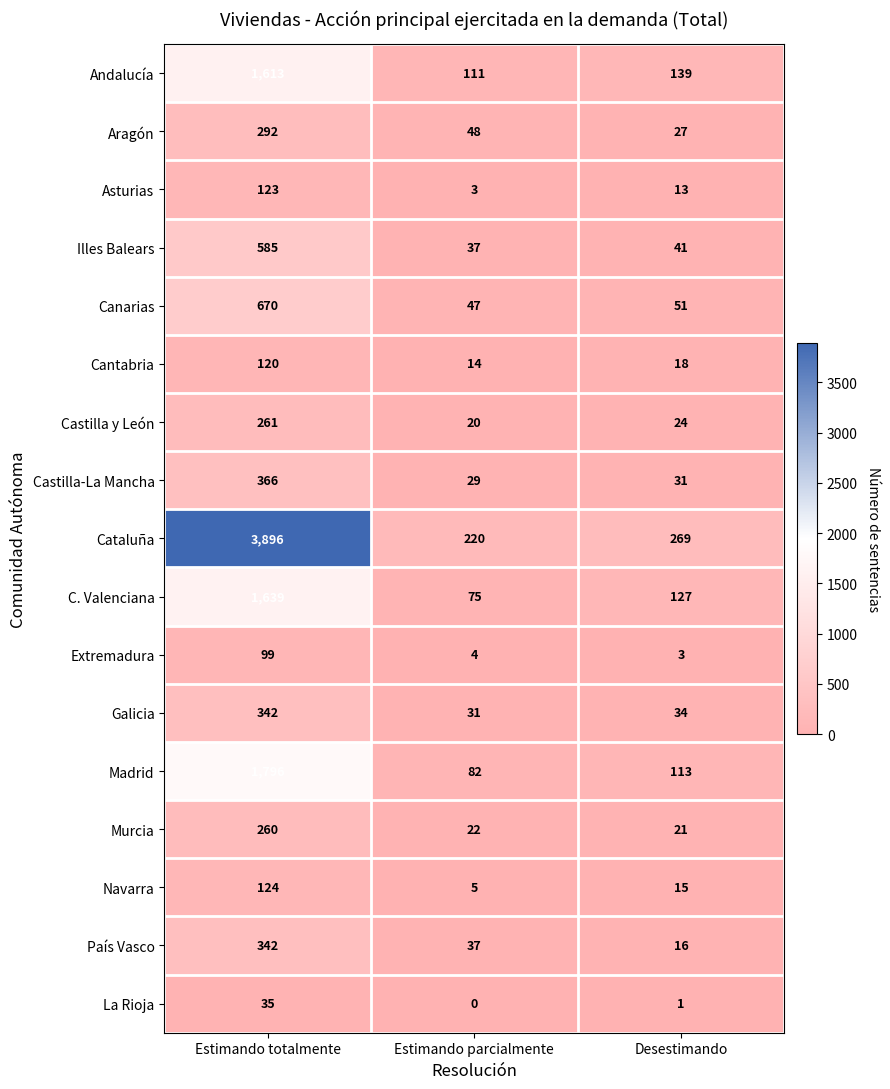

Rank the categories by La Rioja value from highest to lowest.

Estimando totalmente, Desestimando, Estimando parcialmente